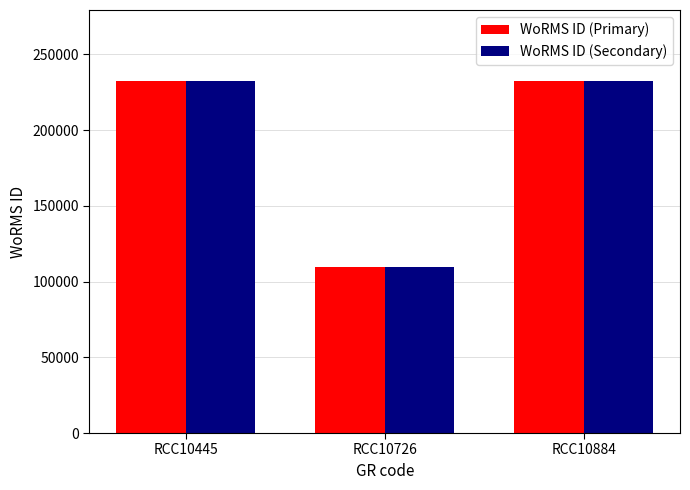

What is the approximate value of WoRMS ID (Secondary) at RCC10726?

109475